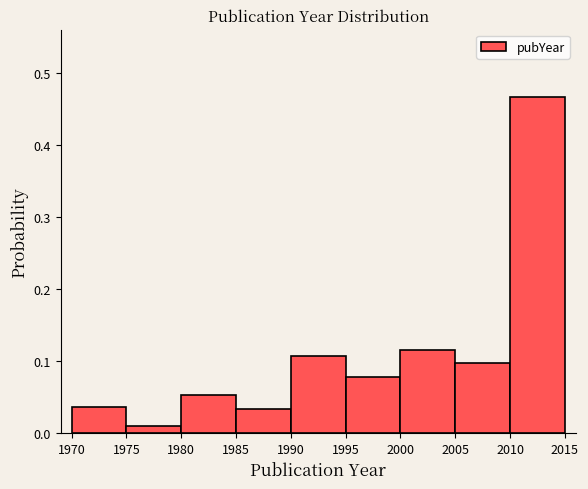

How tall is the bar that spans 1975 to 1980 on the x-axis? The values are not printed on the chart, so give them approximately, as read against the axis.

0.01